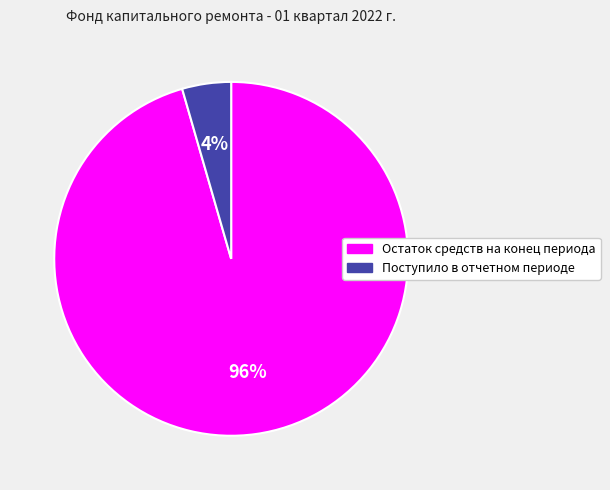

Between Остаток средств на конец периода and Поступило в отчетном периоде, which is larger?

Остаток средств на конец периода